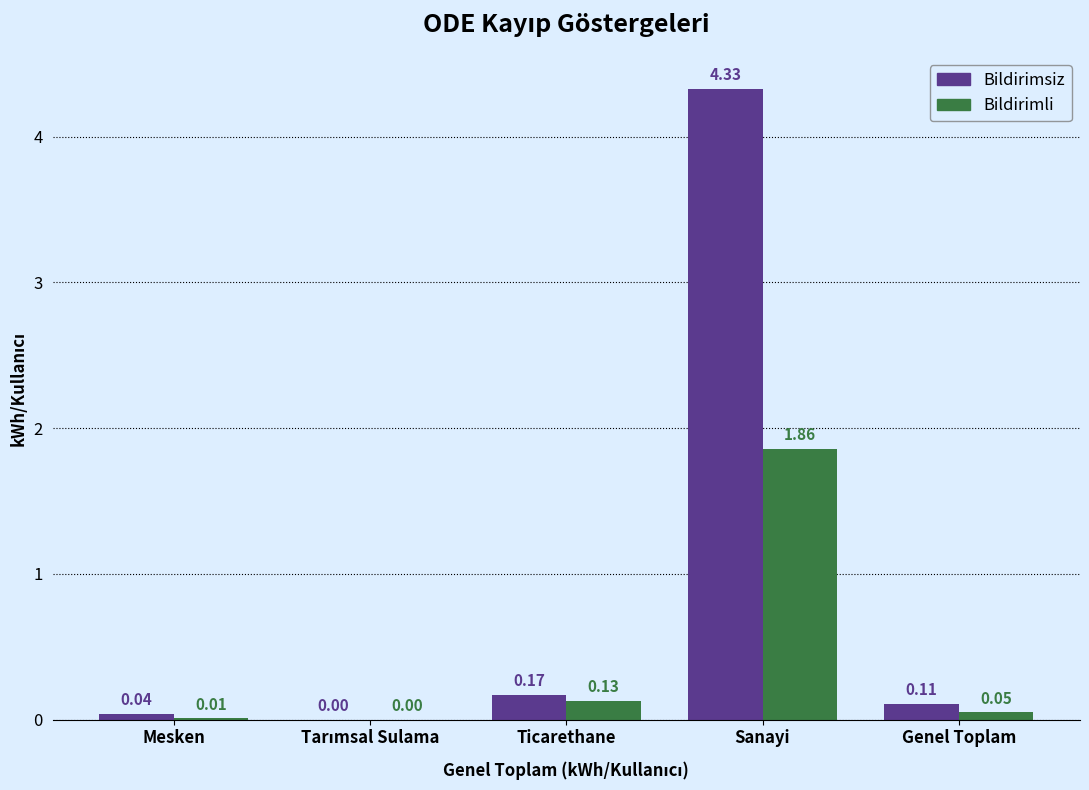

Where is Bildirimsiz nearest to the value 2?

Ticarethane